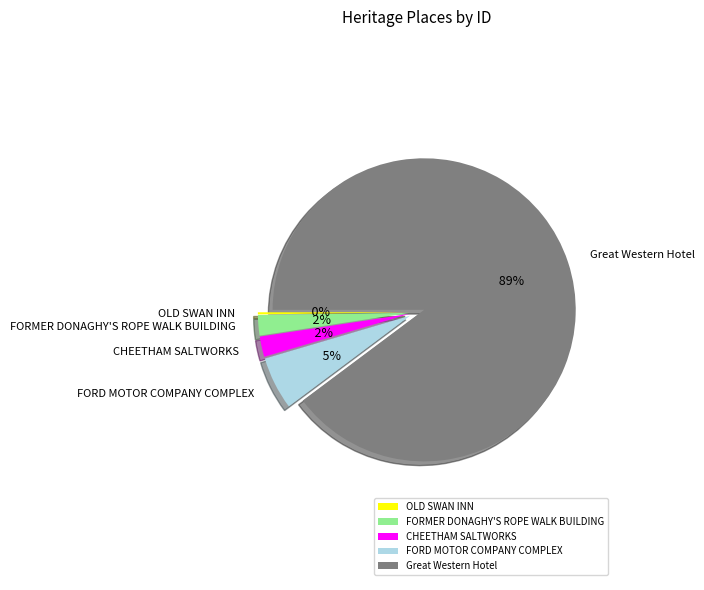

What is the majority slice?

Great Western Hotel